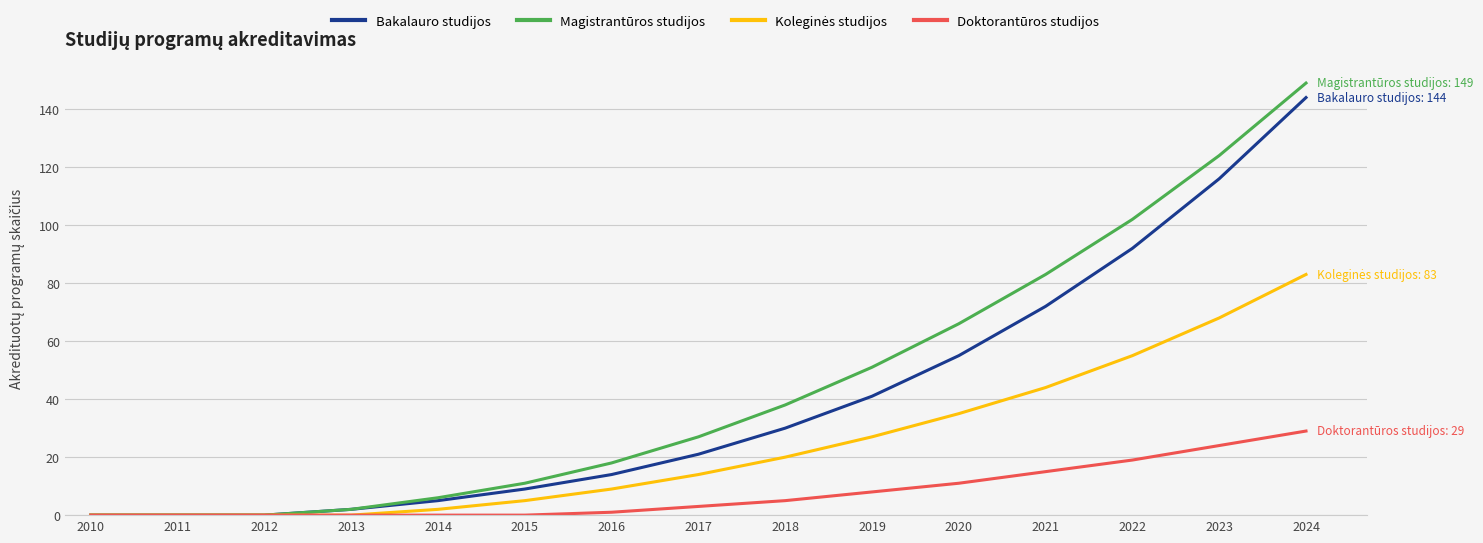

Does the chart have visible grid lines?

Yes